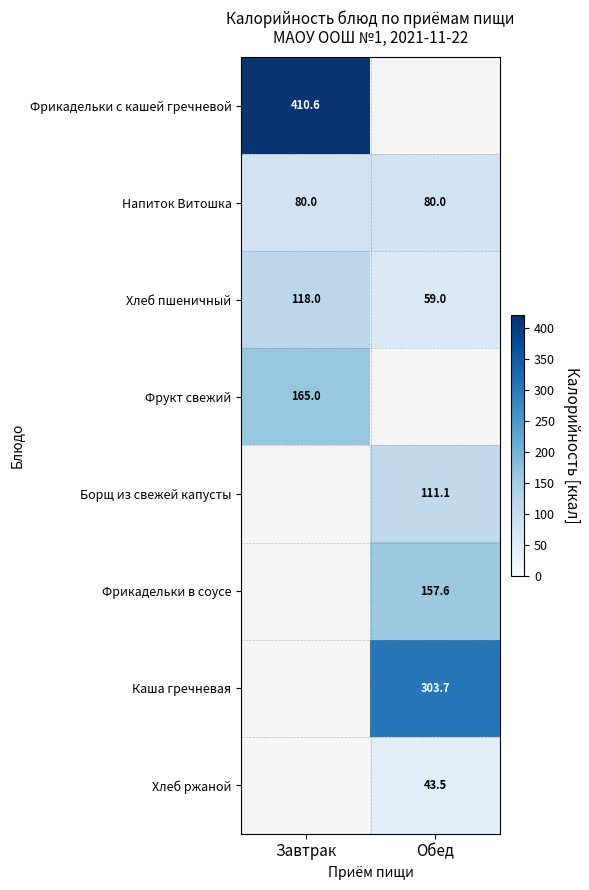

How many categories are shown in the chart?

2